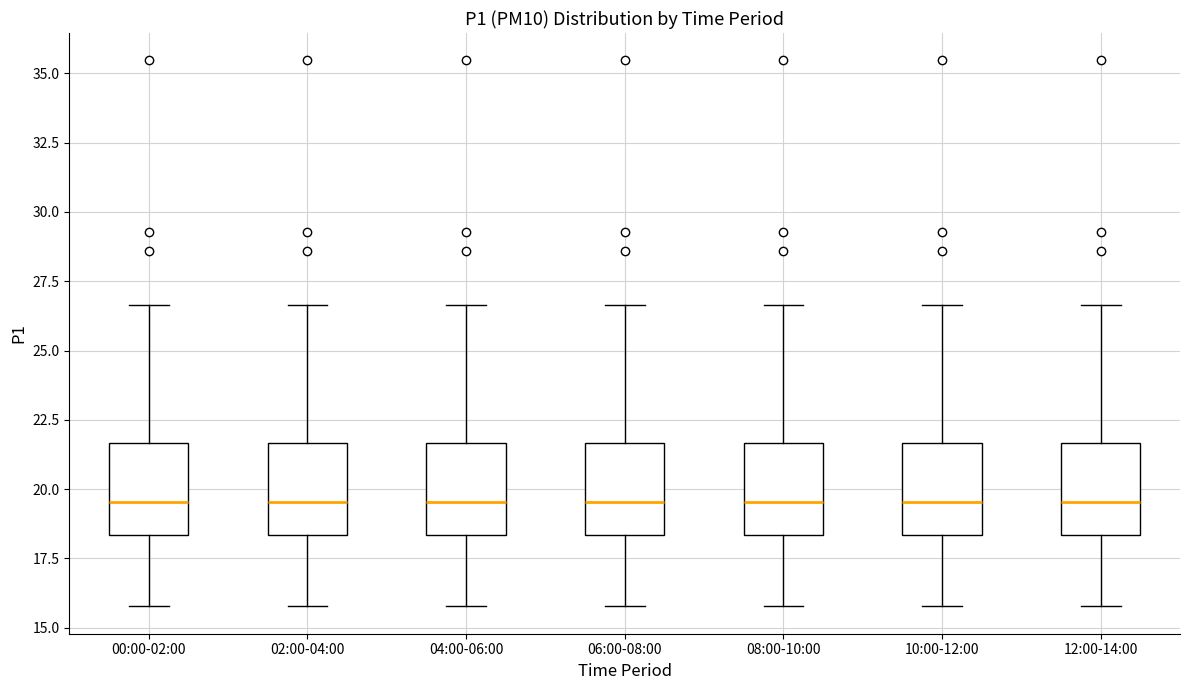

Reading left to right, transcribe this box plot: for each box, give where its median line is, the range the box spans, and where its two whiskers end, as read against the y-axis. The values are not printed on the chart, so give them approximately, as read against the axis.

00:00-02:00: median 19.5, box 18.5 to 21.5, whiskers 16.0 to 26.5
02:00-04:00: median 19.5, box 18.5 to 21.5, whiskers 16.0 to 26.5
04:00-06:00: median 19.5, box 18.5 to 21.5, whiskers 16.0 to 26.5
06:00-08:00: median 19.5, box 18.5 to 21.5, whiskers 16.0 to 26.5
08:00-10:00: median 19.5, box 18.5 to 21.5, whiskers 16.0 to 26.5
10:00-12:00: median 19.5, box 18.5 to 21.5, whiskers 16.0 to 26.5
12:00-14:00: median 19.5, box 18.5 to 21.5, whiskers 16.0 to 26.5